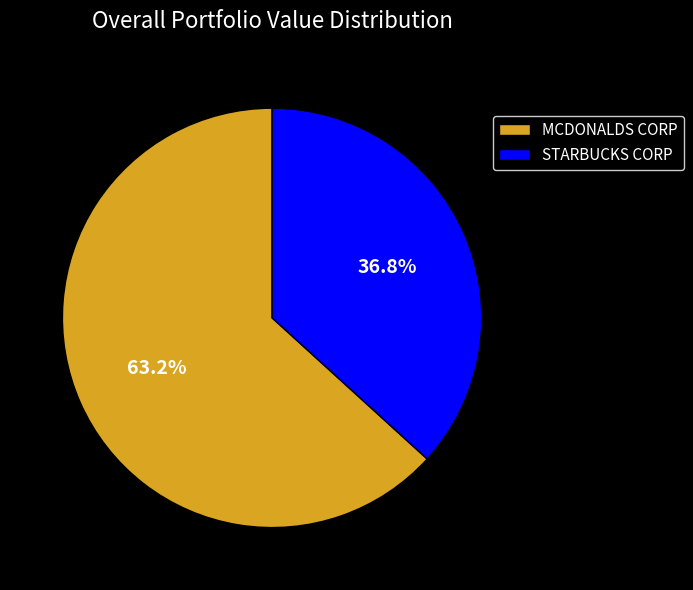

To the nearest percent, what is the difference between the STARBUCKS CORP and MCDONALDS CORP slice percentages?

26%